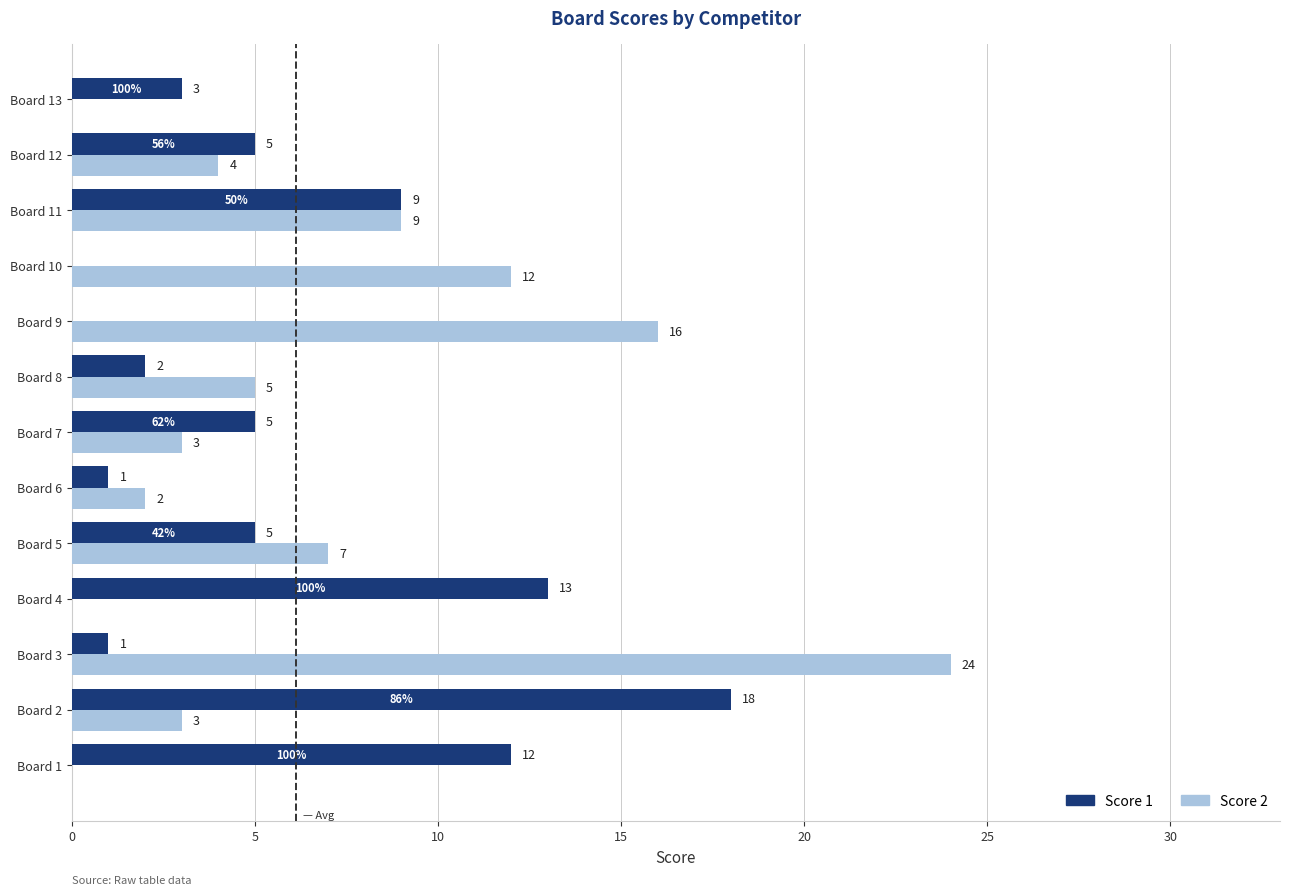

At which category is the sum across all series the highest?

Board 3